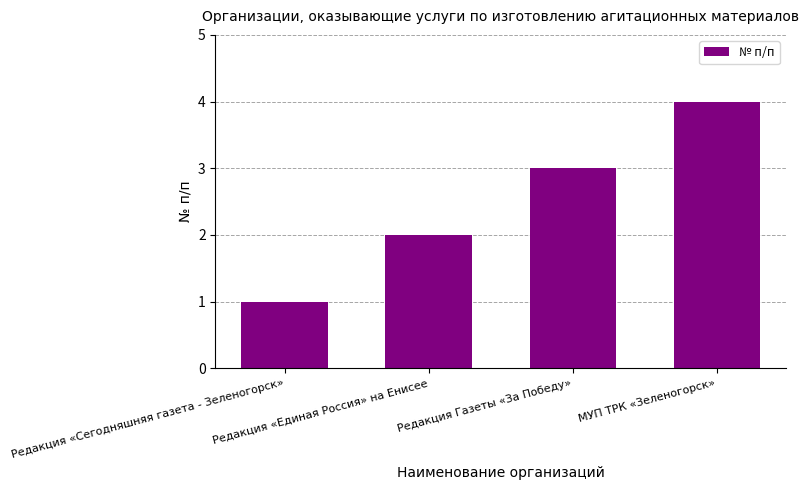

Reading left to right, list all the values displayed in this chart.

1	2	3	4